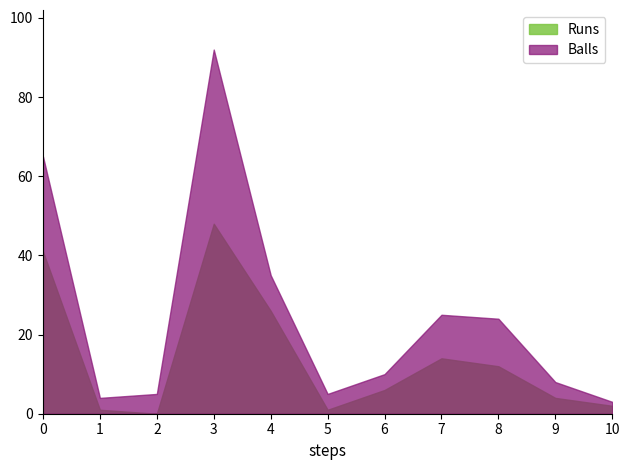

Rank the series by their maximum value, from highest to lowest.

Balls, Runs